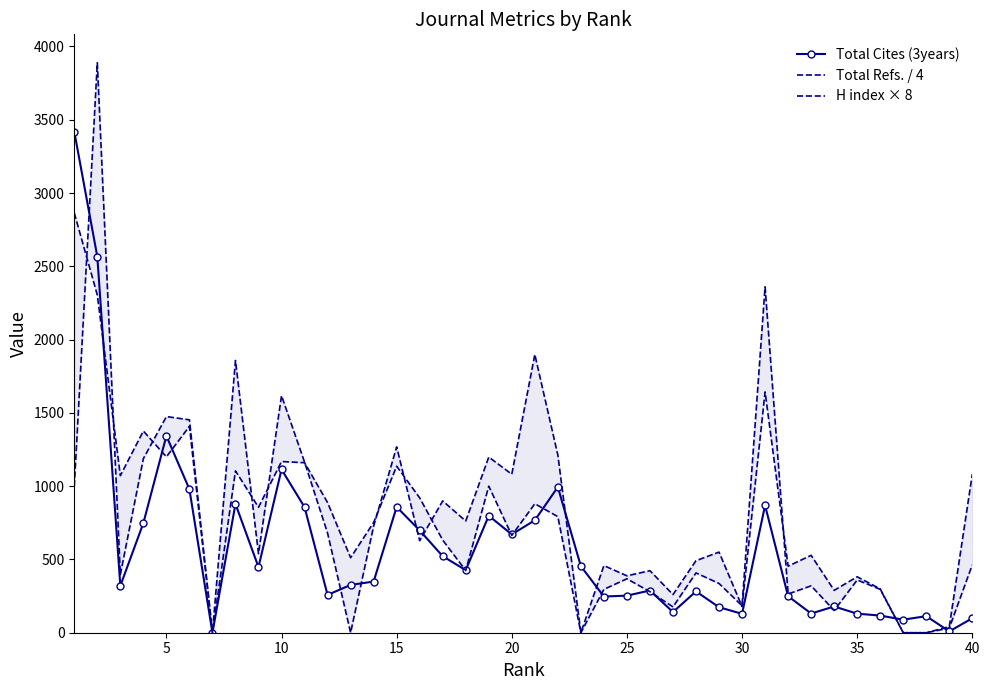

True or false: Total Cites (3years) has more than 2 interior local peaks.

True